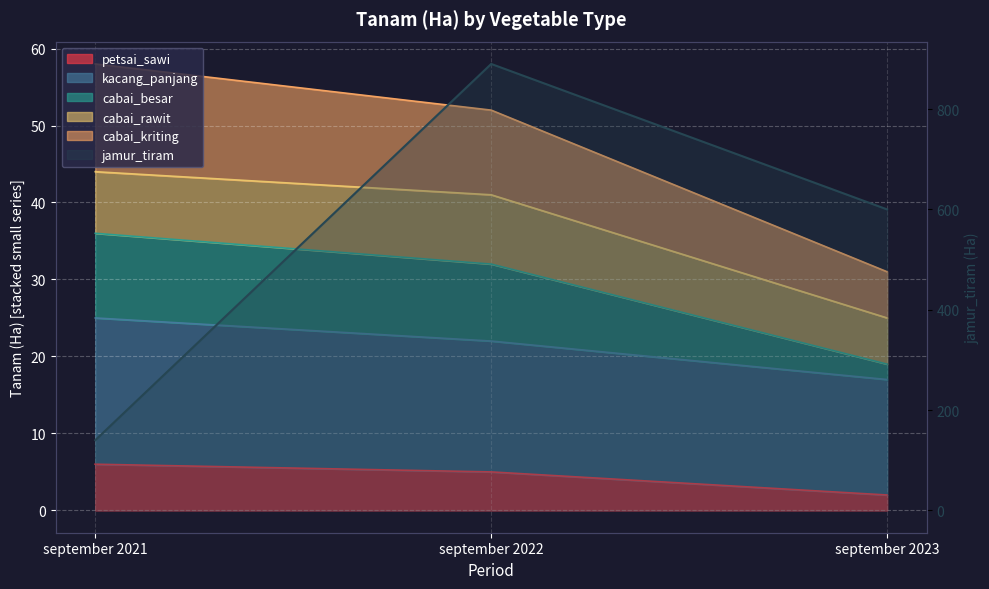

The value of jamur_tiram at september 2023 is 1013. True or false?

False